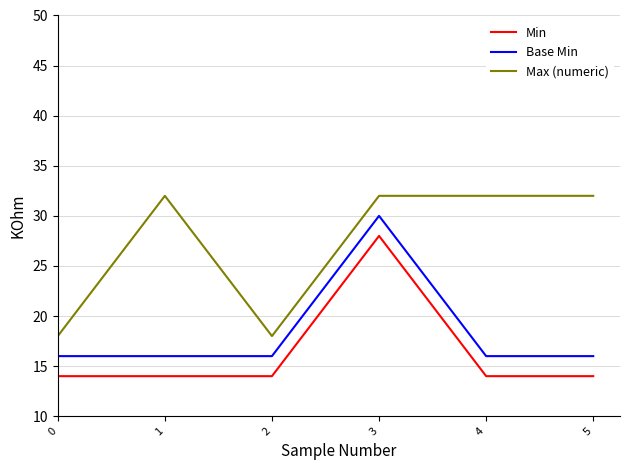

True or false: Min has a value of 14 at 1.

True